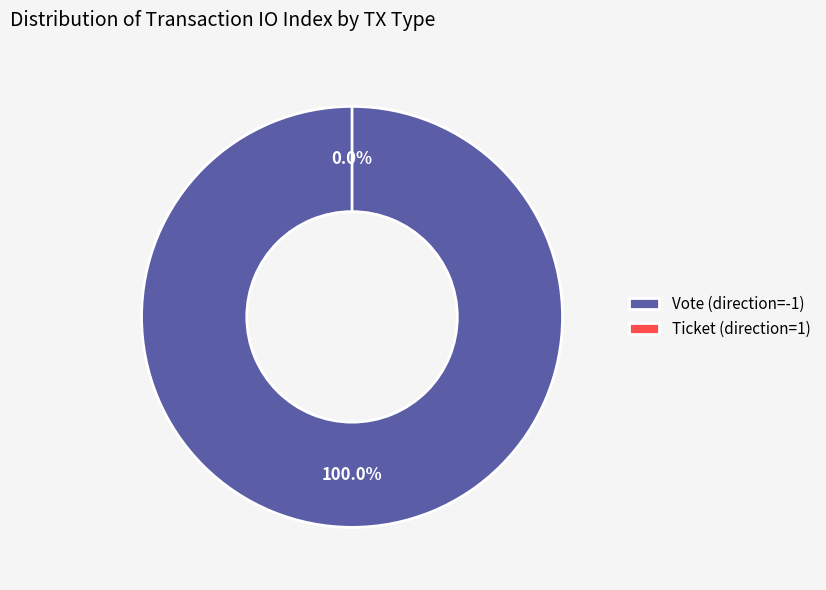

How many segments does this pie chart have?

2